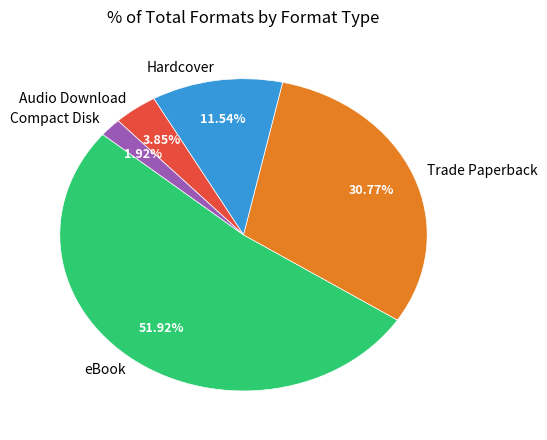

How many slices are in this pie chart?

5